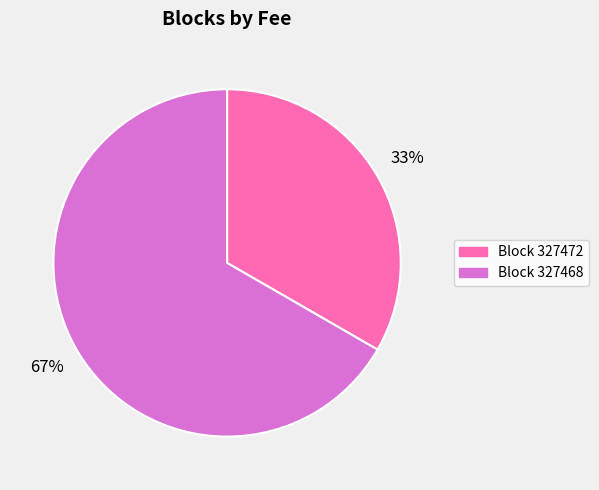

Count the number of slices in the pie.

2